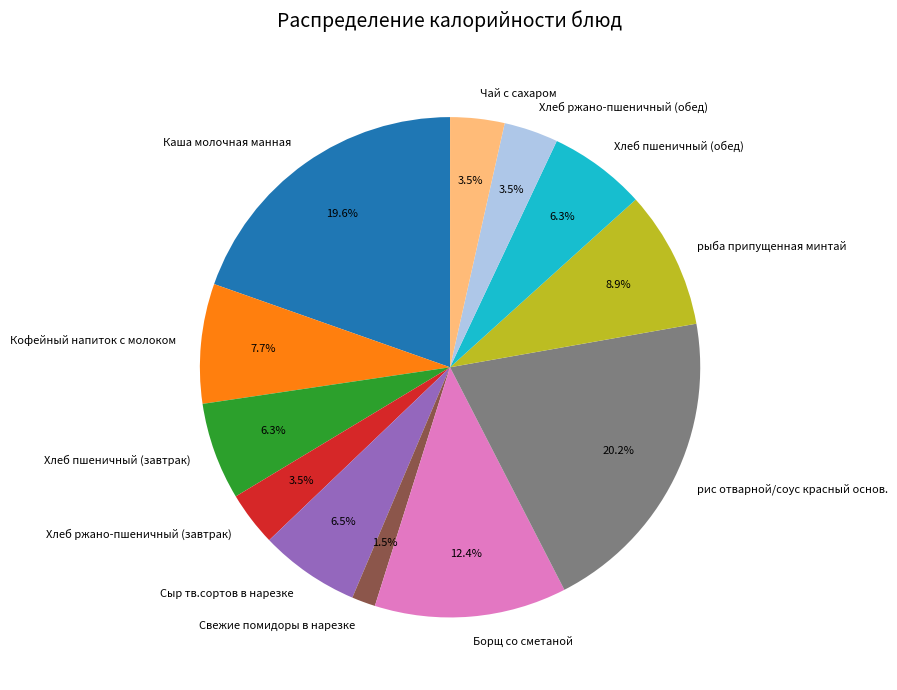

The Свежие помидоры в нарезке slice represents 14% of the pie. True or false?

False